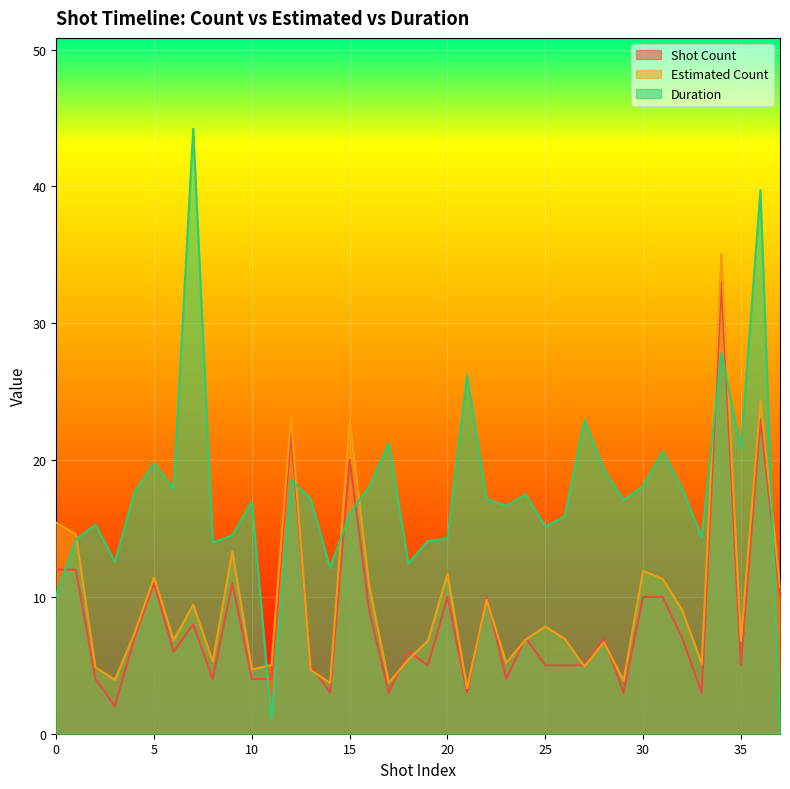

What is the difference between the highest and lowest values at 0?

5.3